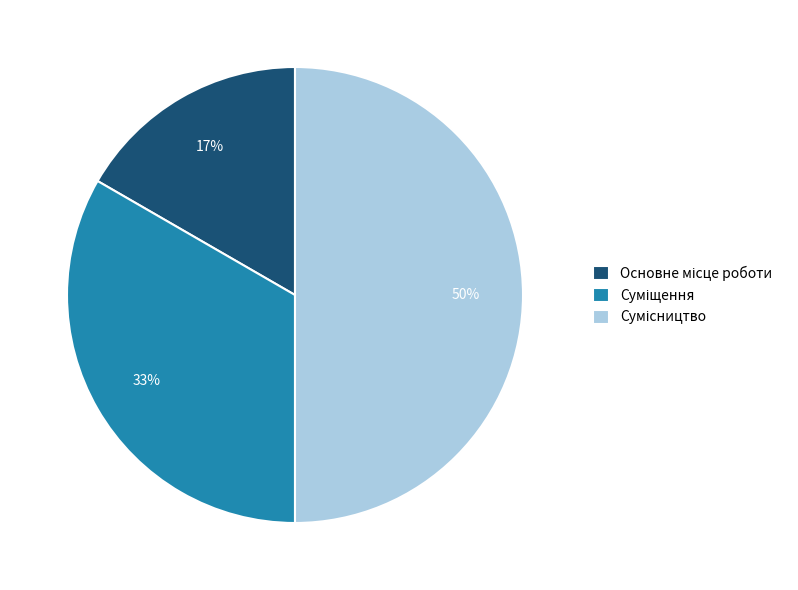

To the nearest percent, what is the difference between the largest and smallest slice percentages?

33%